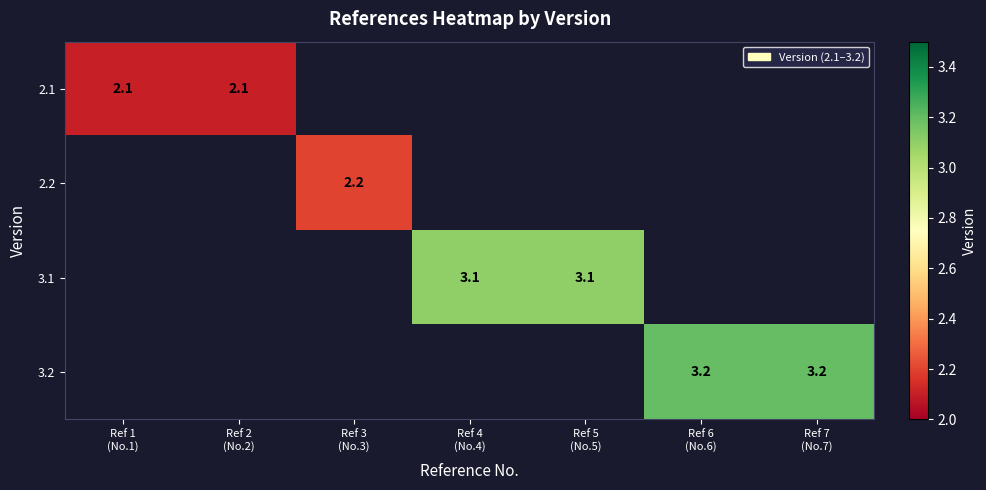

How many distinct data groups are displayed?

4